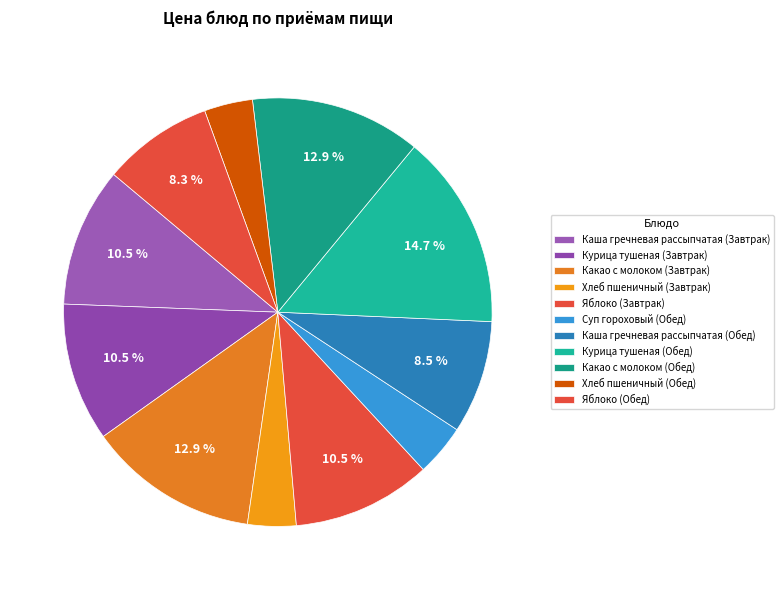

To the nearest percent, what portion does Яблоко (Завтрак) represent?

10%